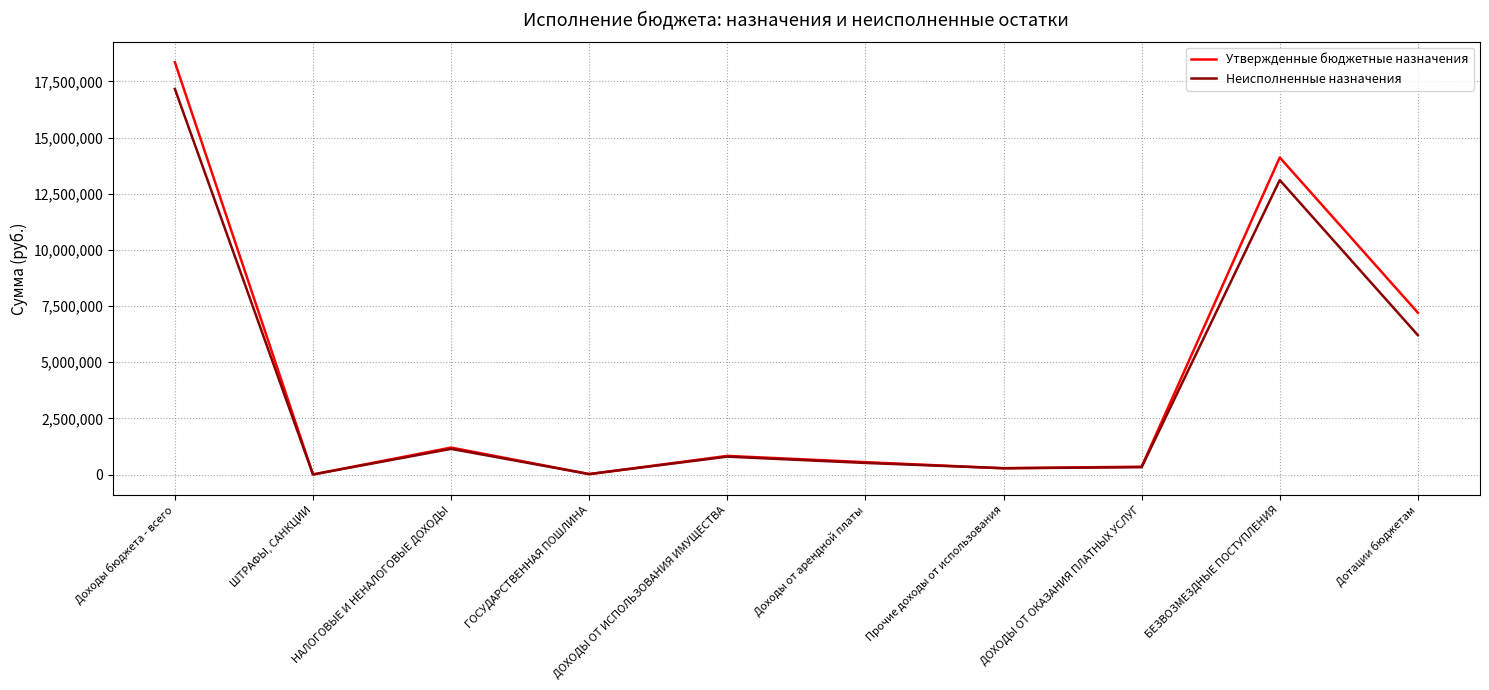

True or false: Утвержденные бюджетные назначения has a value of 6986296.8 at Доходы бюджета - всего.

False